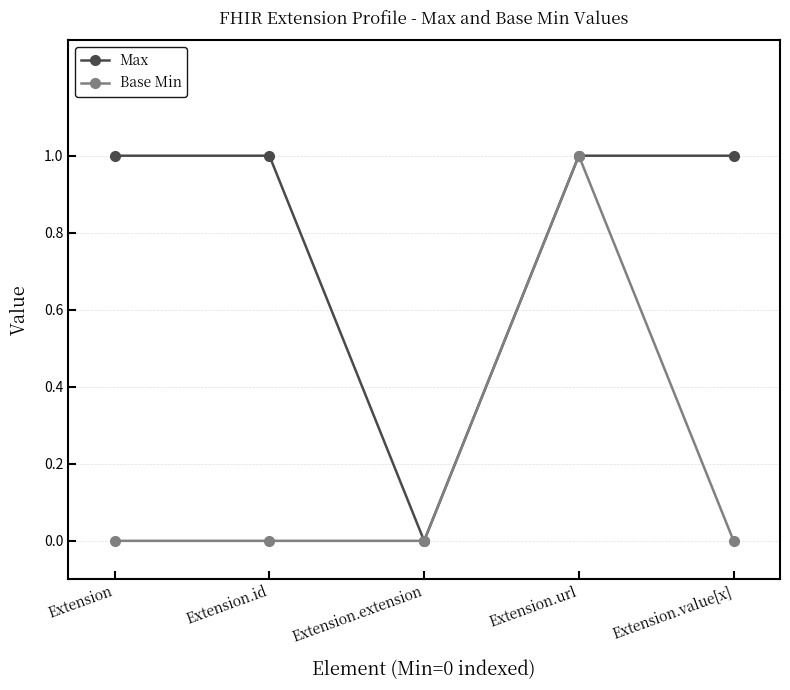

What is the label of the 5th point from the right?

Extension